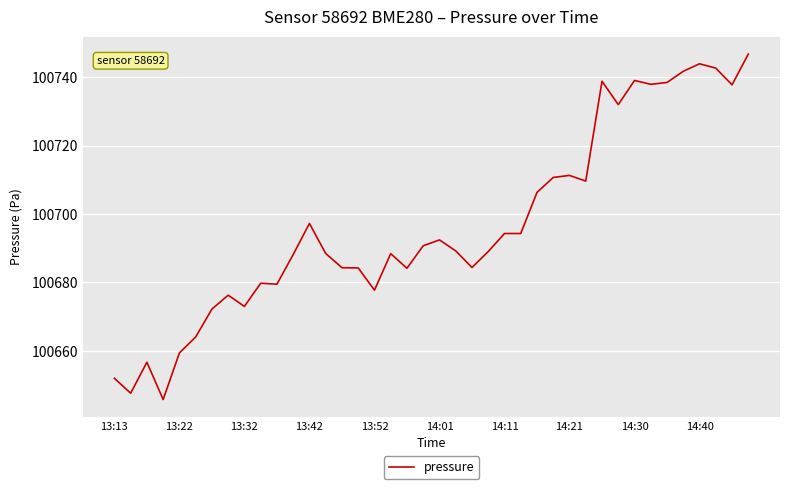

What is the minimum value shown in the chart?

100645.8